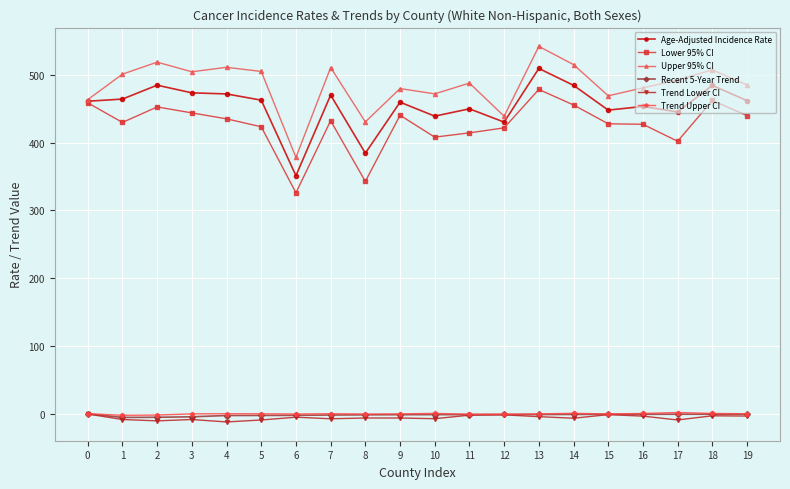

Does the chart have visible grid lines?

Yes